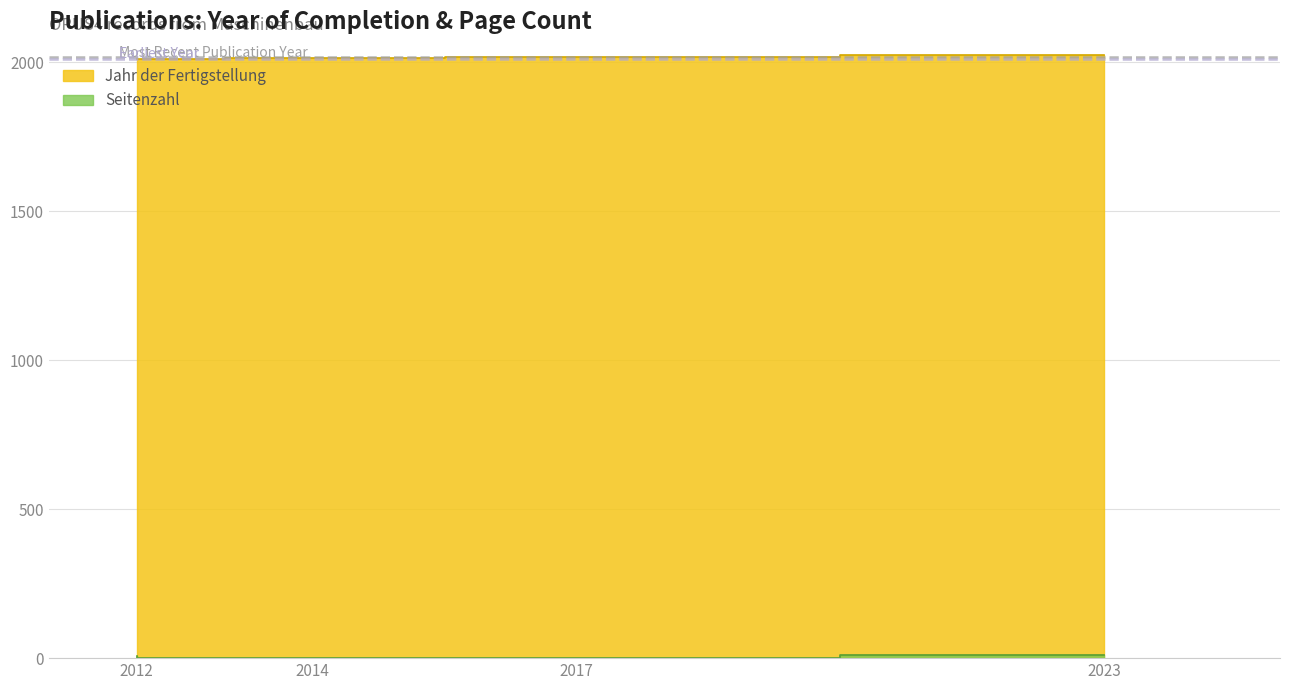

The value of Seitenzahl at 638 is 1. True or false?

False